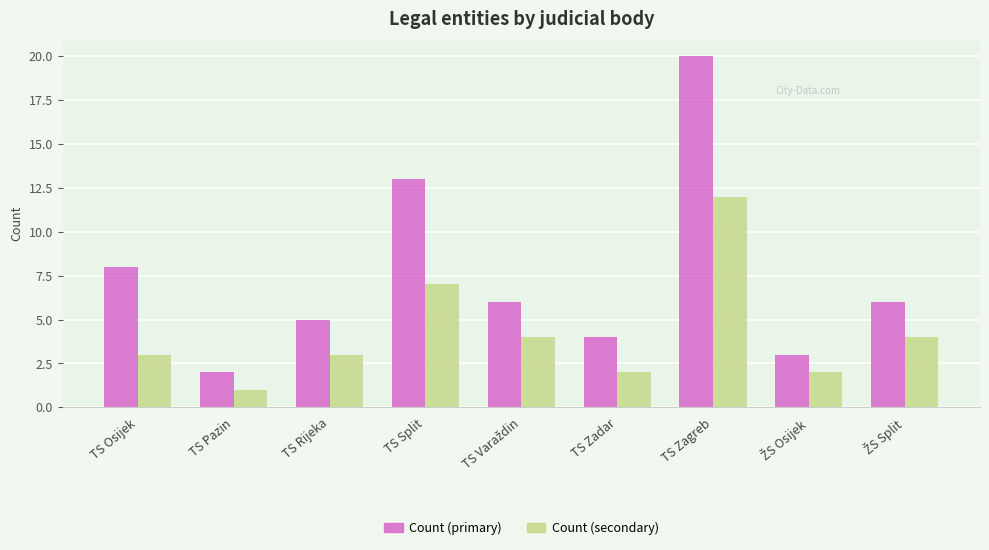

Which series has the largest range (max minus min)?

Count (primary)